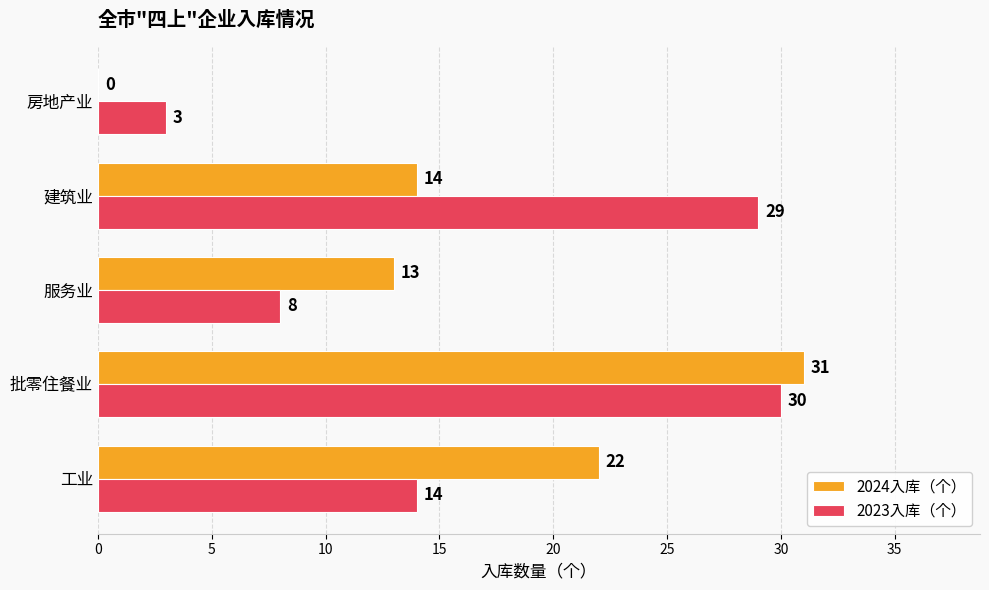

What is the total value across all series at 工业?

36